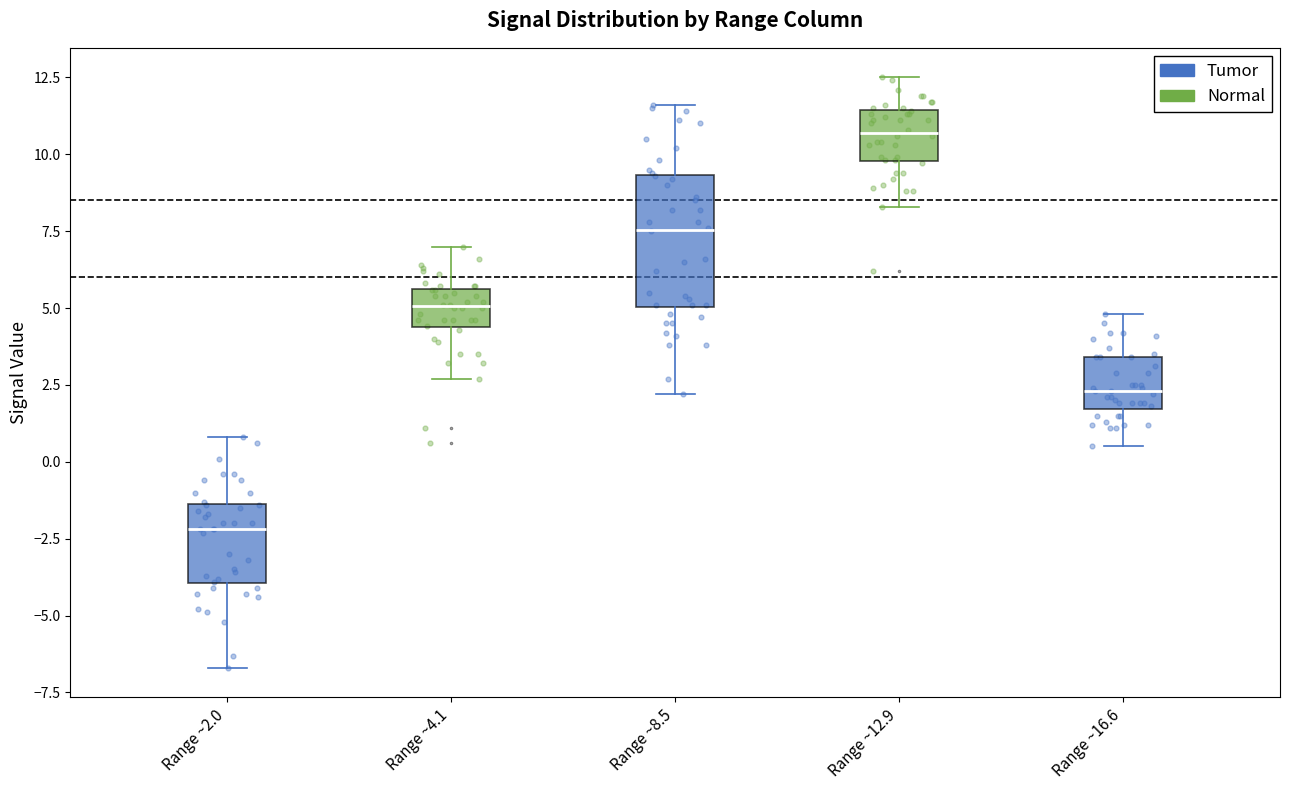

Where does the median line of the box for Range ~4.1 sit on the y-axis? The values are not printed on the chart, so give them approximately, as read against the axis.

5.0